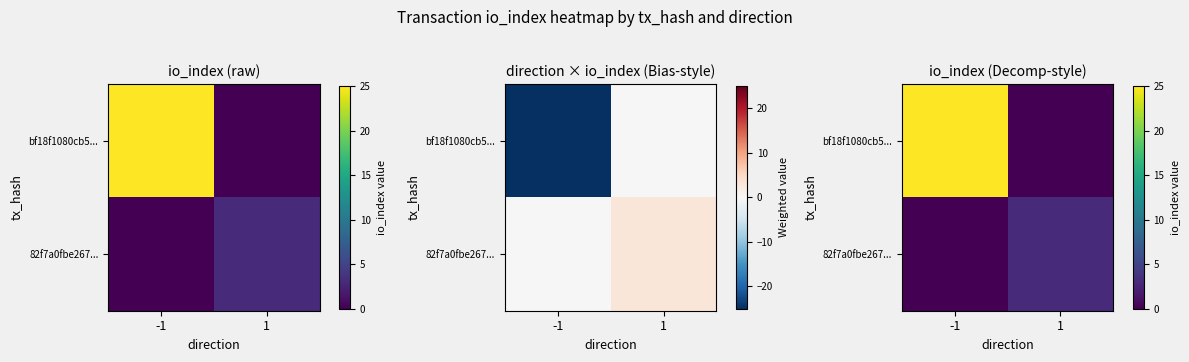

What is the spread (max minus min) of values at 1?

3